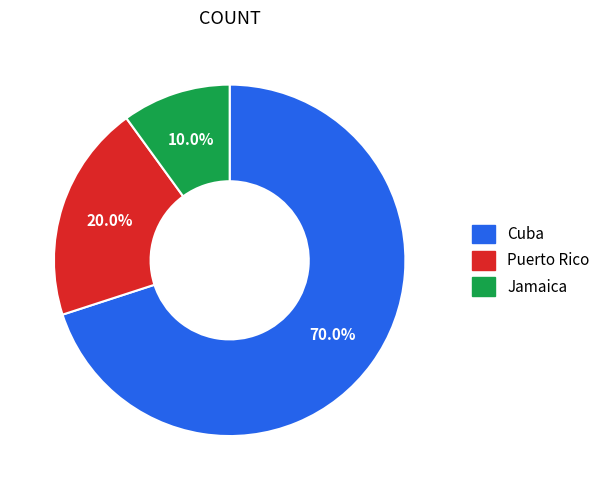

To the nearest percent, what percentage of the pie is Cuba?

70%